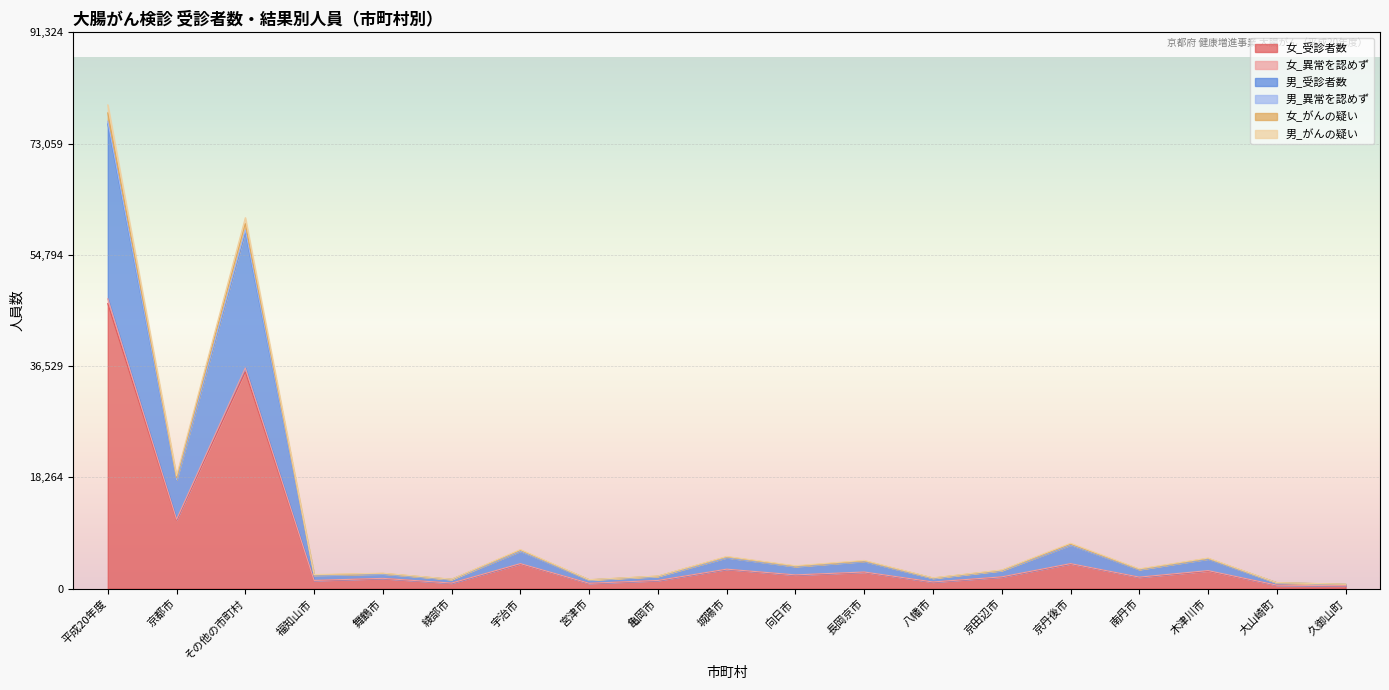

What is the label of the 12th point from the left?

長岡京市